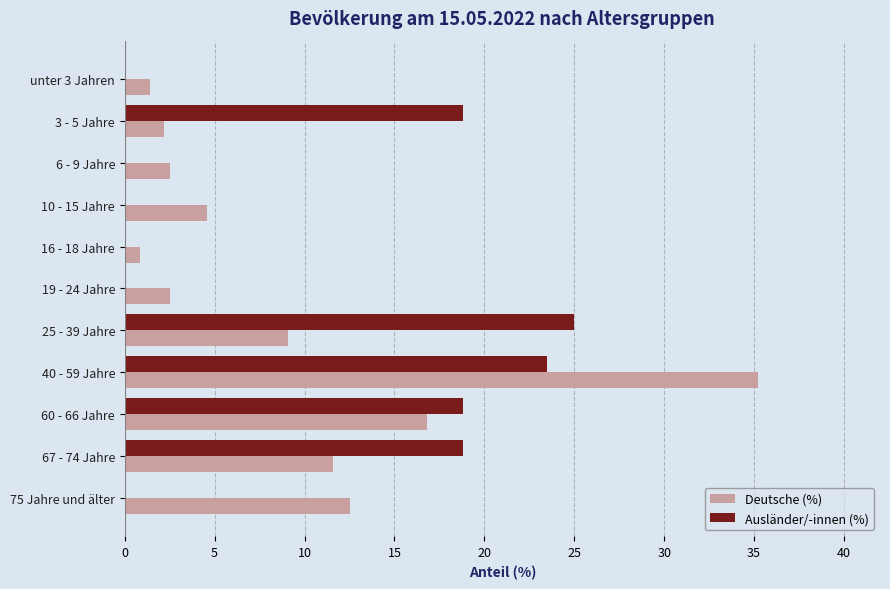

Between 3 - 5 Jahre and 16 - 18 Jahre, which series saw the biggest shift?

Ausländer/-innen (%)